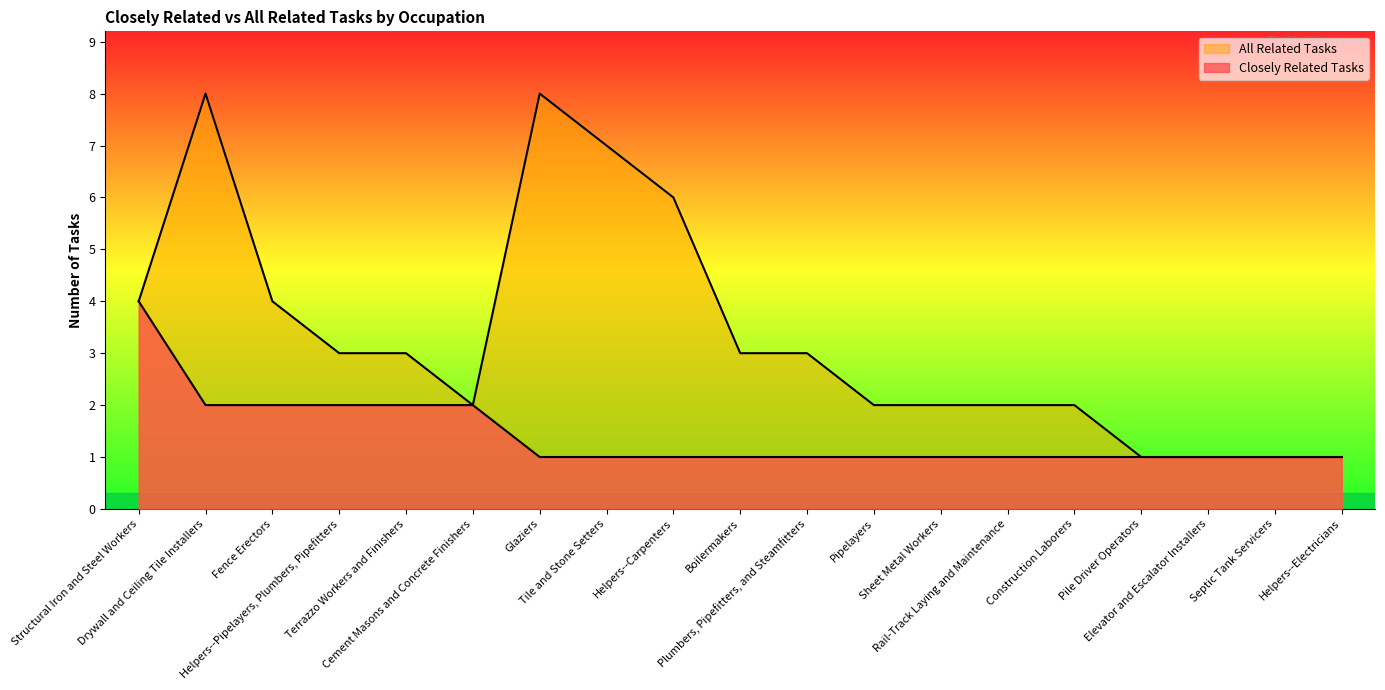

List the labels in order of All Related Tasks value, largest first.

Drywall and Ceiling Tile Installers, Glaziers, Tile and Stone Setters, Helpers--Carpenters, Structural Iron and Steel Workers, Fence Erectors, Helpers--Pipelayers, Plumbers, Pipefitters, Terrazzo Workers and Finishers, Boilermakers, Plumbers, Pipefitters, and Steamfitters, Cement Masons and Concrete Finishers, Pipelayers, Sheet Metal Workers, Rail-Track Laying and Maintenance, Construction Laborers, Pile Driver Operators, Elevator and Escalator Installers, Septic Tank Servicers, Helpers--Electricians